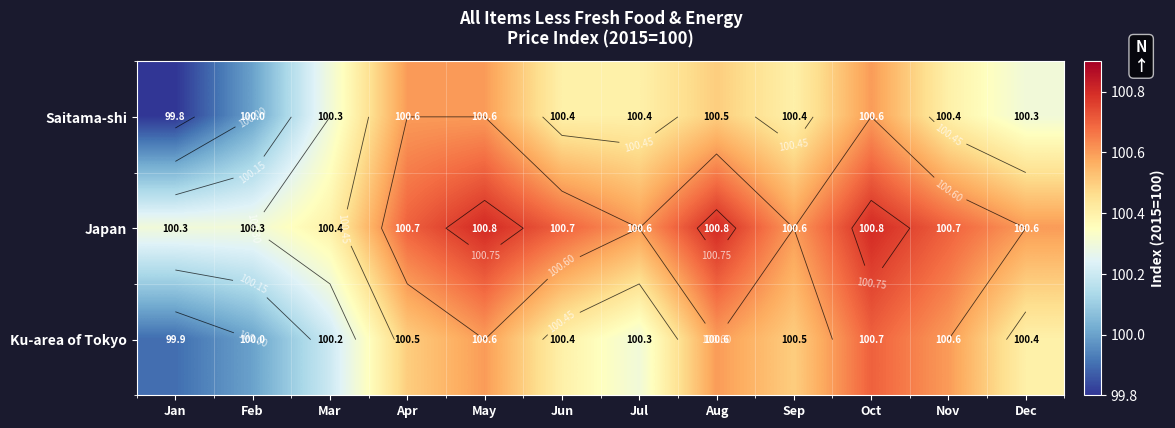

What is the minimum value shown in the chart?

99.8